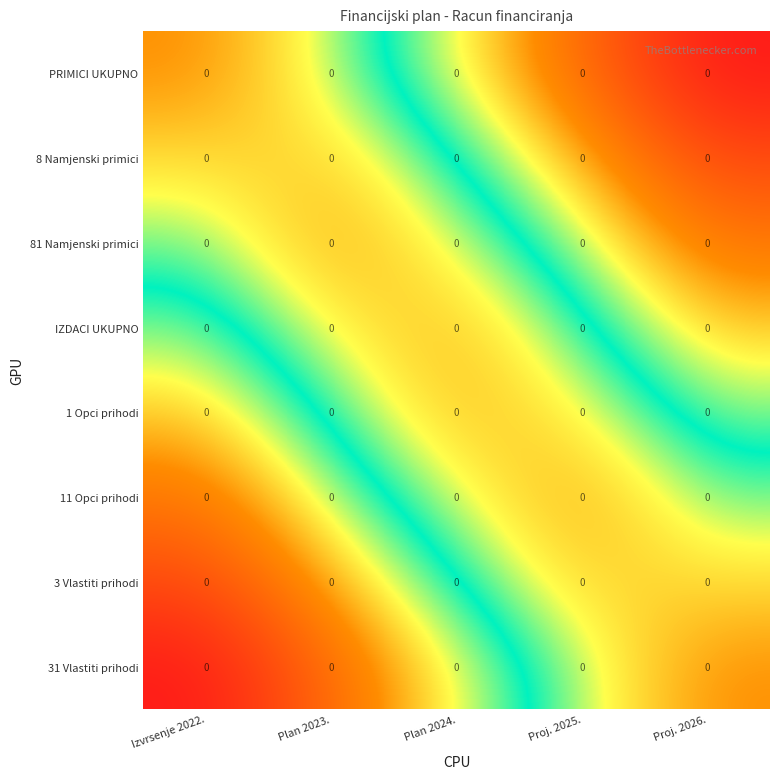

Which label corresponds to the smallest value in the chart?

Proj. 2026.